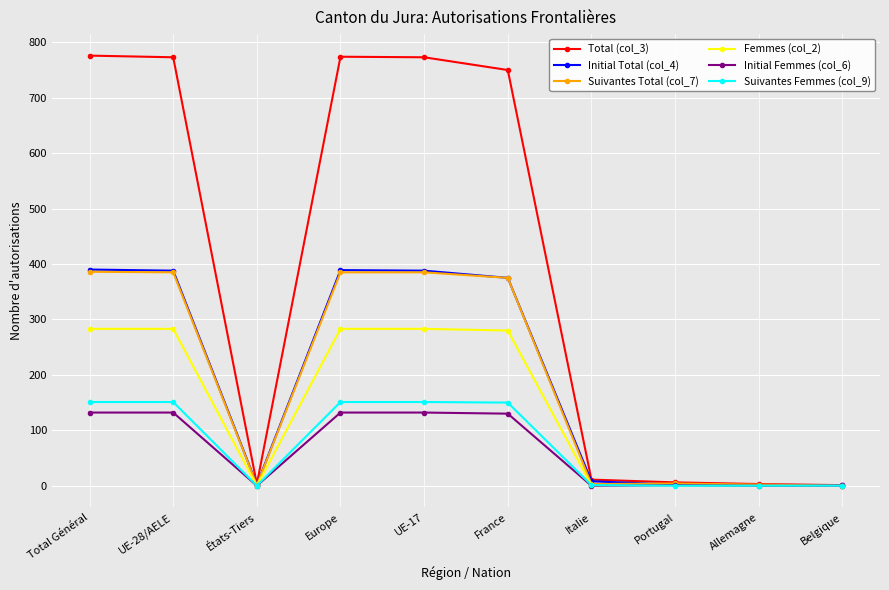

True or false: Total (col_3) has a value of 1304 at France.

False